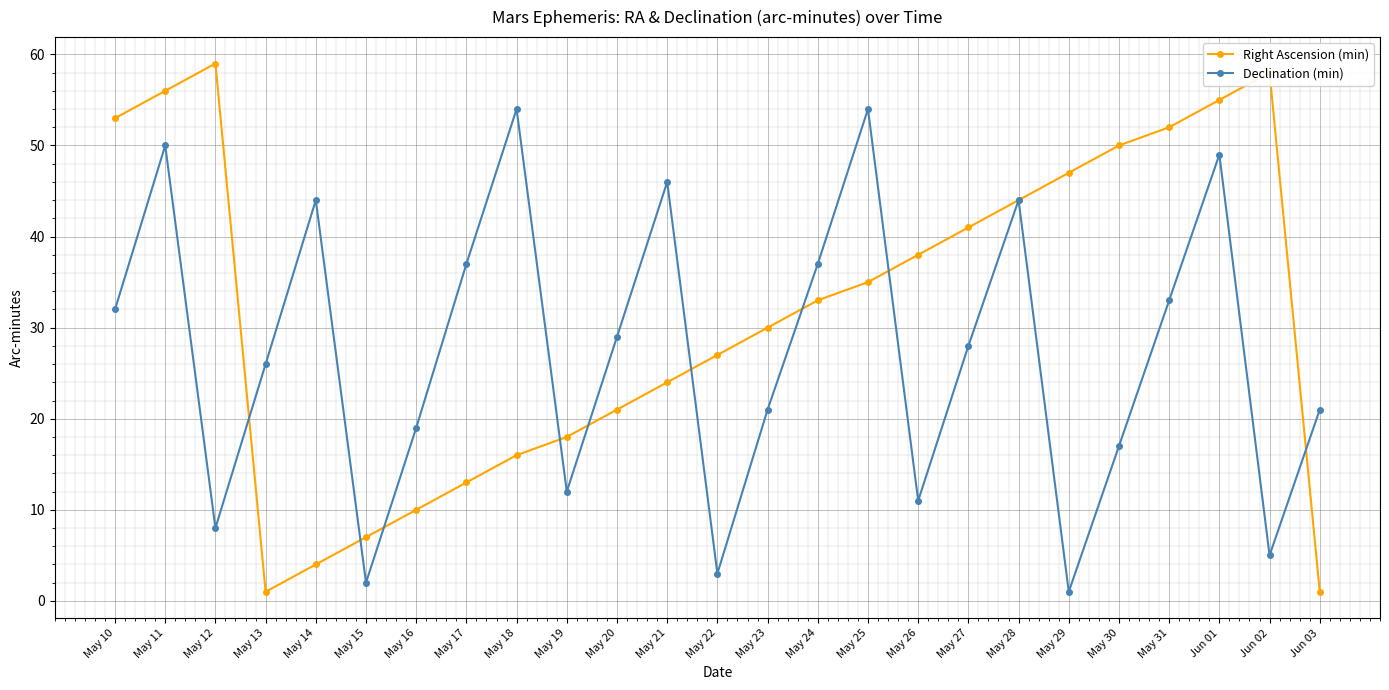

What is the spread (max minus min) of values at May 25?

19